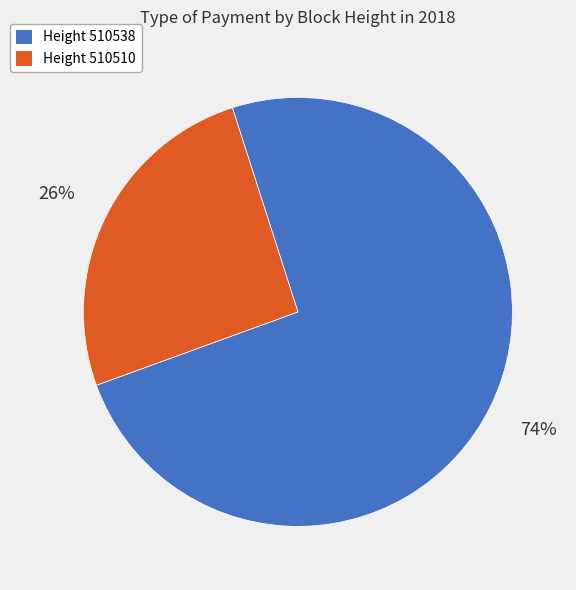

How many segments does this pie chart have?

2